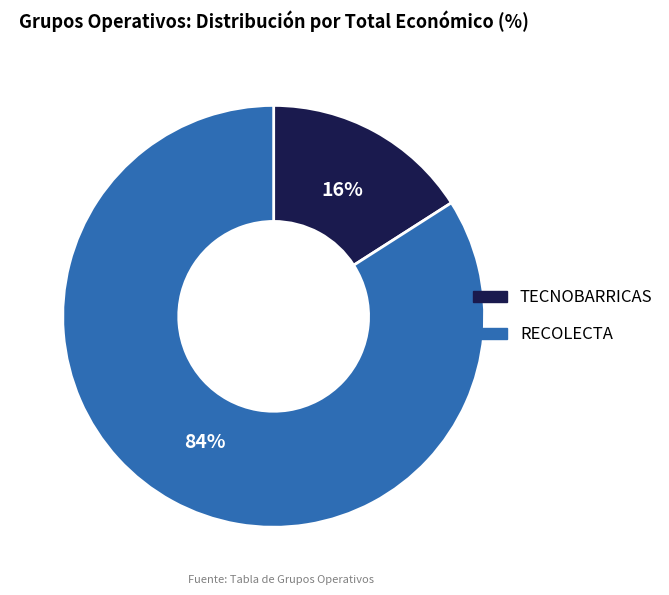

Between TECNOBARRICAS and RECOLECTA, which is larger?

RECOLECTA